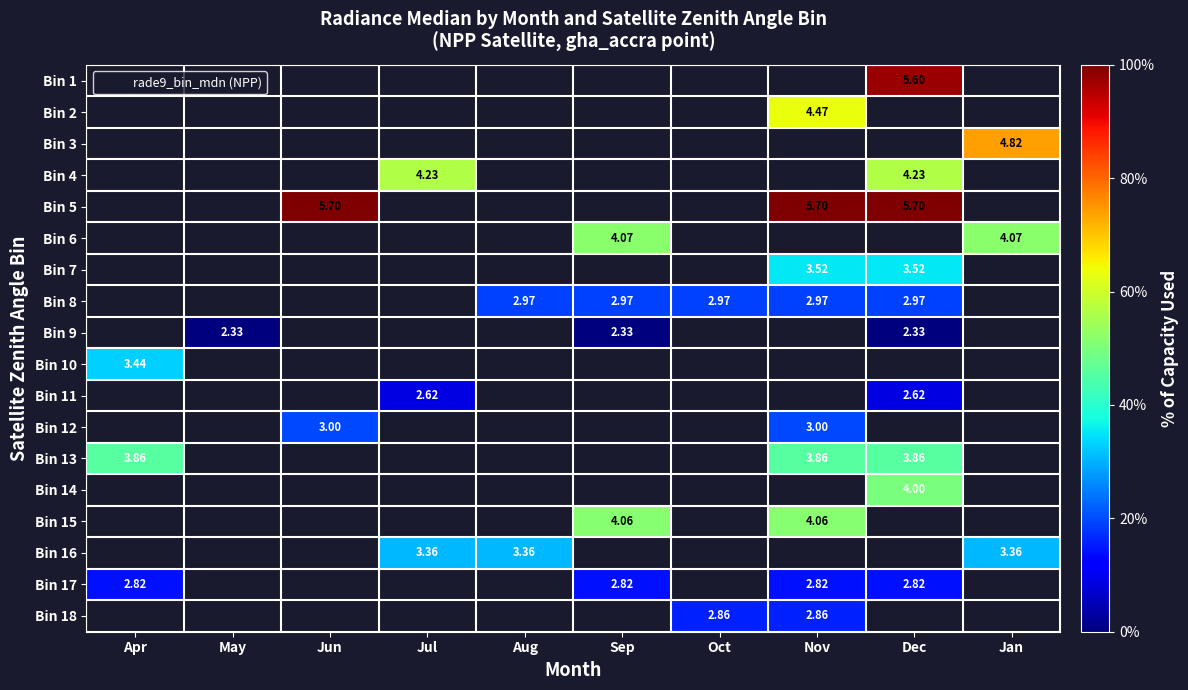

List the labels in order of Bin 8 value, largest first.

Apr, May, Jun, Jul, Aug, Sep, Oct, Nov, Dec, Jan